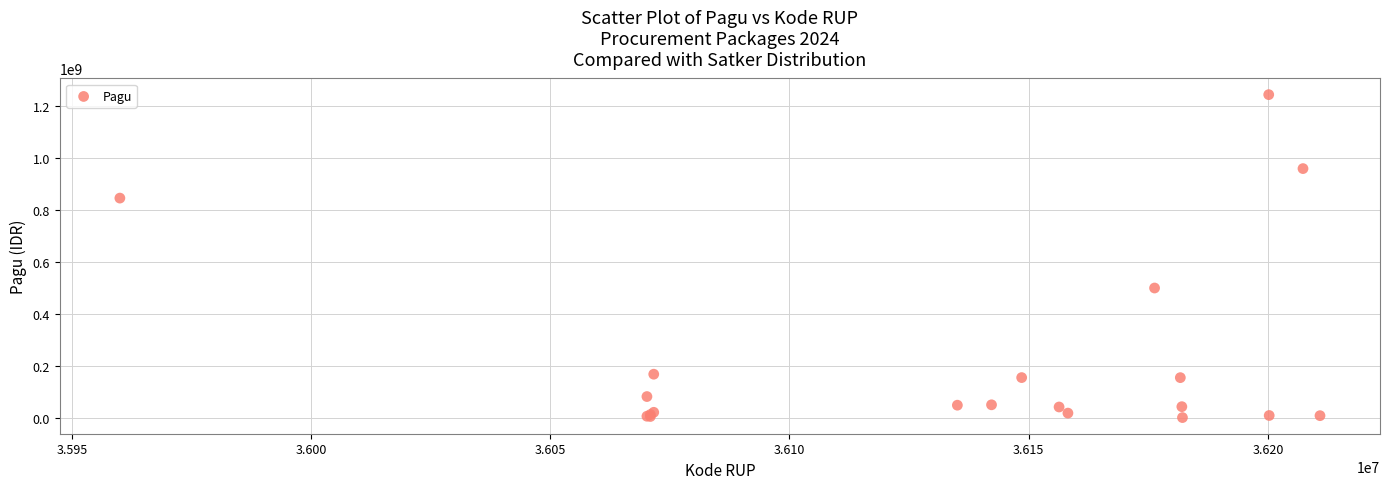

What Y value in the scatter plot is closest to 622840000?

499932000